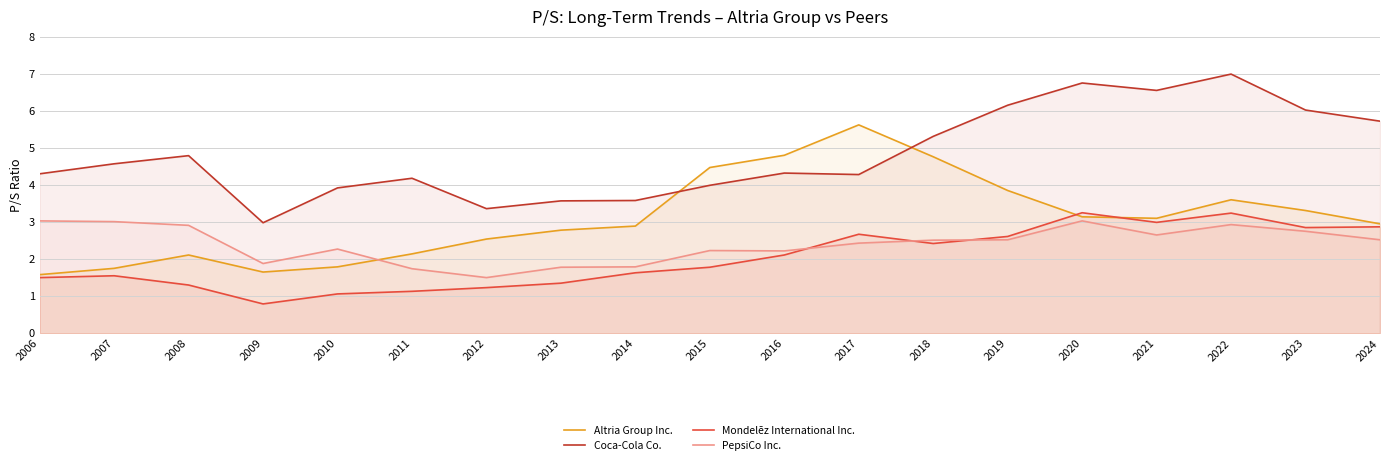

What is the spread (max minus min) of values at 2008?

3.5